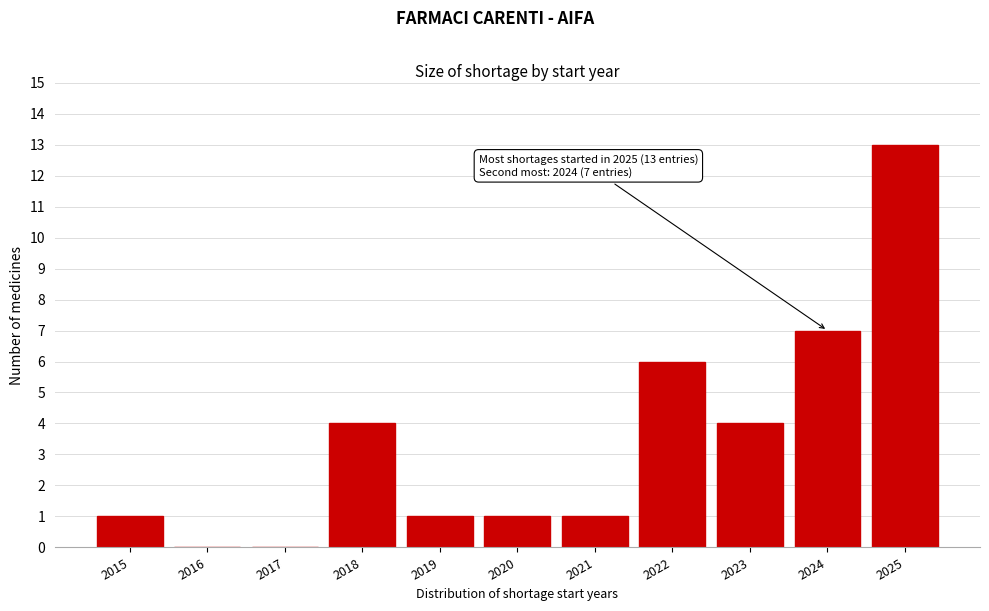

Reading left to right, what are all the values shown in this chart?

2015=1	2016=0	2017=0	2018=4	2019=1	2020=1	2021=1	2022=6	2023=4	2024=7	2025=13